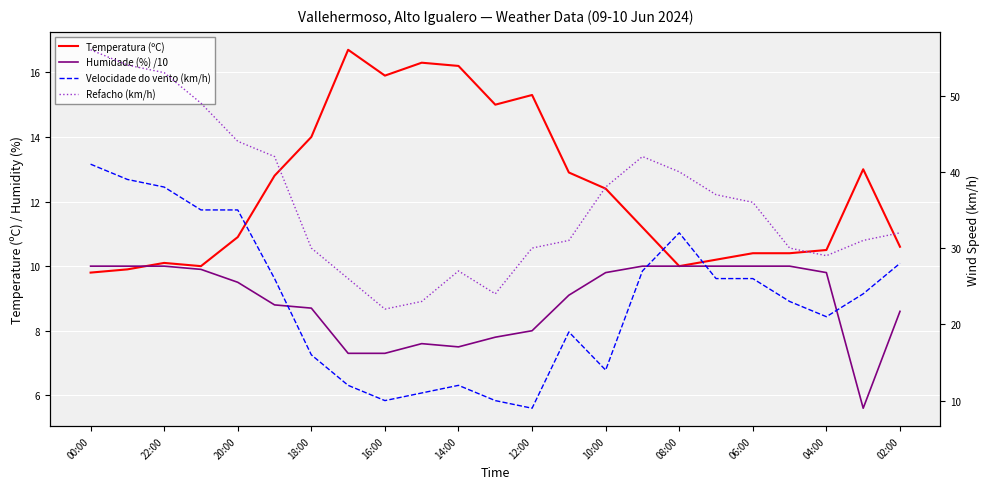

What is the difference between the Humidade (%) /10 values at 08:00 and 13?

1.8